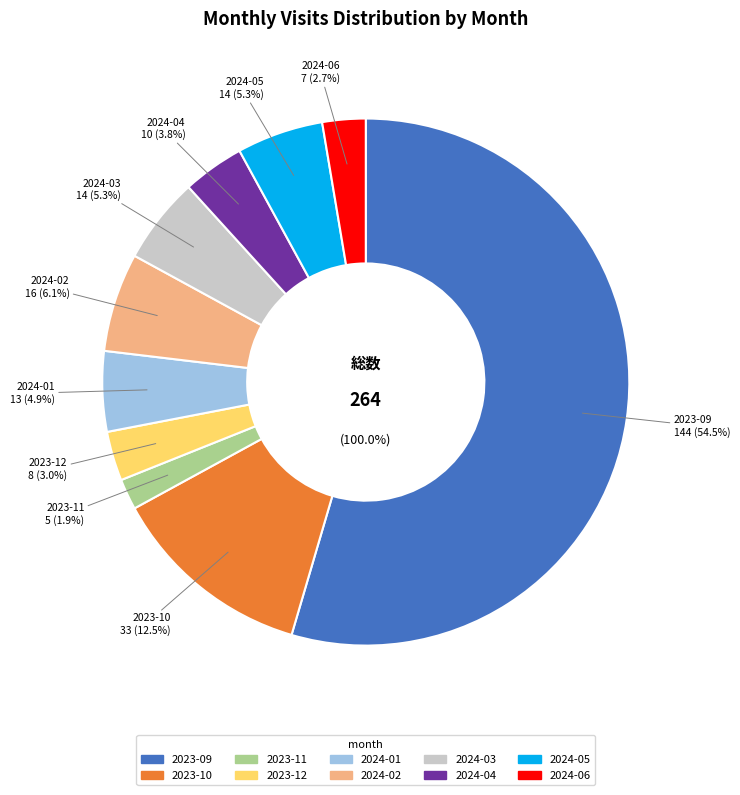

True or false: 2023-11 accounts for 1% of the total.

False